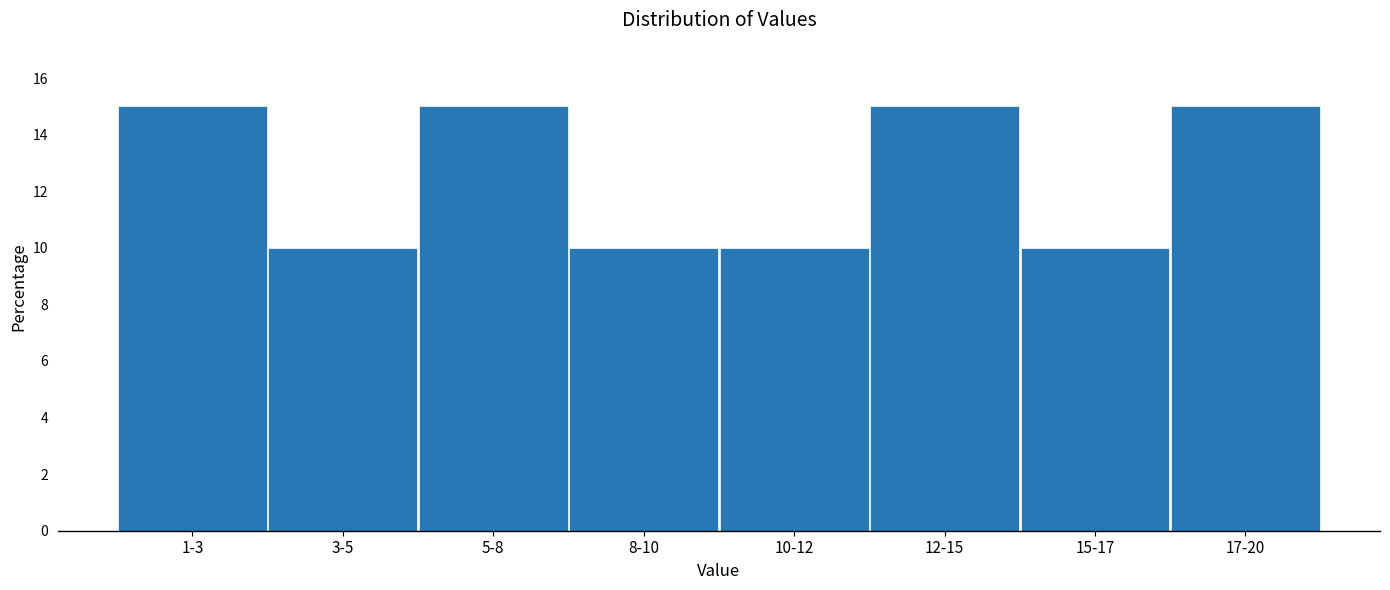

Reading left to right, transcribe all the data shown in this chart.

1-3=15	3-5=10	5-8=15	8-10=10	10-12=10	12-15=15	15-17=10	17-20=15